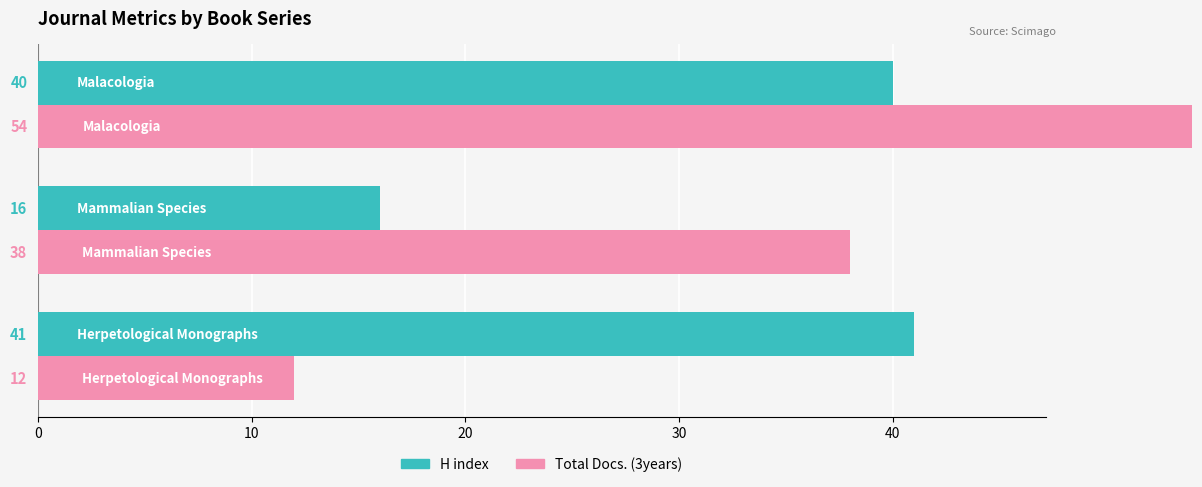

How many bars are there in each group?

2